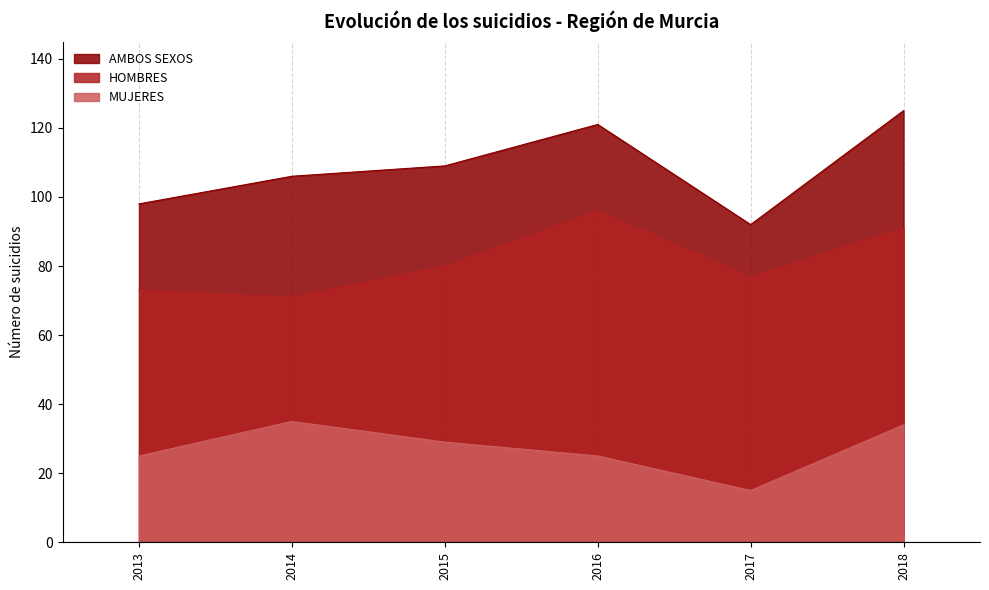

Is the value of AMBOS SEXOS at 2016 greater than the value of MUJERES at 2017?

Yes